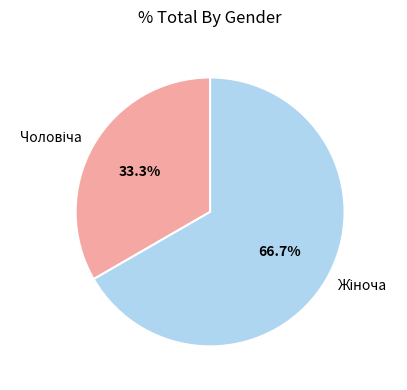

Is there a majority slice in this chart?

Yes